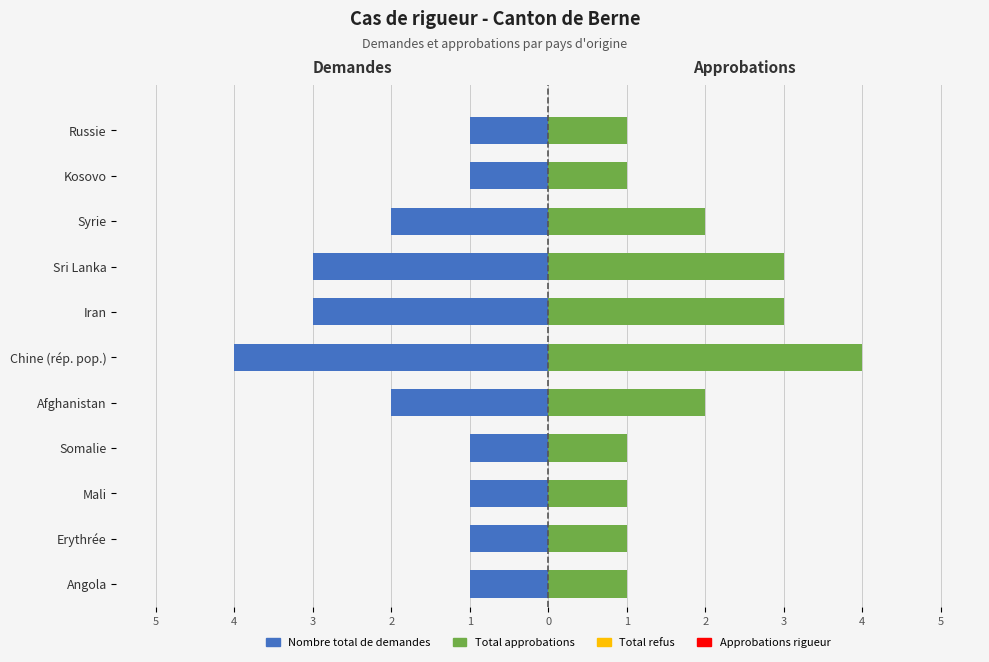

What is the difference between the Nombre total de demandes values at Afghanistan and Chine (rép. pop.)?

2.0